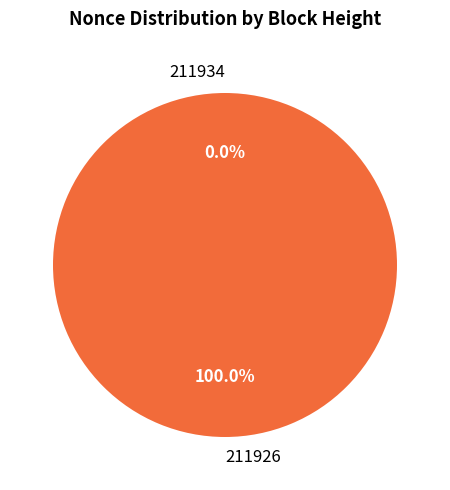

Does 211934 account for over 50% of the chart?

No